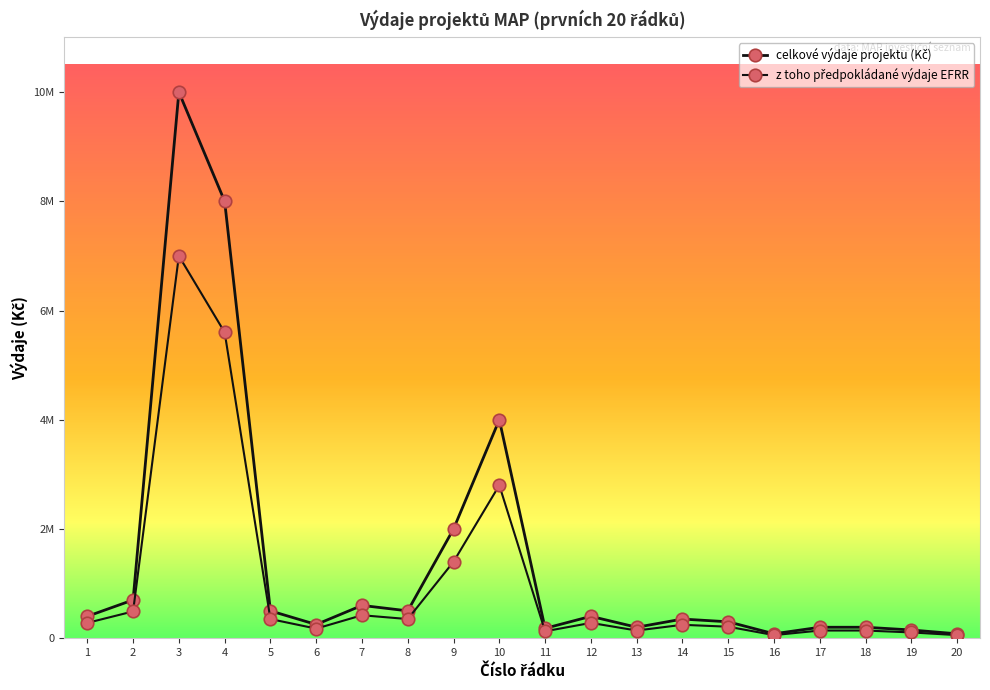

Is this an area chart (filled region under the line)?

No